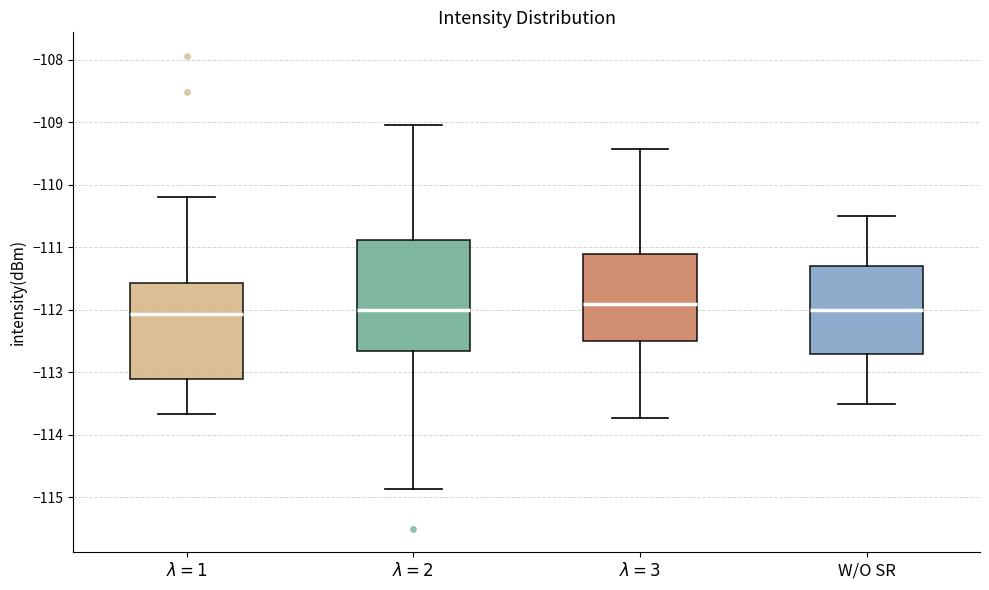

Reading left to right, transcribe this box plot: for each box, give where its median line is, the range the box spans, and where its two whiskers end, as read against the y-axis. The values are not printed on the chart, so give them approximately, as read against the axis.

$\lambda=1$: median -112.1, box -113.1 to -111.6, whiskers -113.7 to -110.2
$\lambda=2$: median -112.0, box -112.7 to -110.9, whiskers -114.9 to -109.0
$\lambda=3$: median -111.9, box -112.5 to -111.1, whiskers -113.7 to -109.4
W/O SR: median -112.0, box -112.7 to -111.3, whiskers -113.5 to -110.5